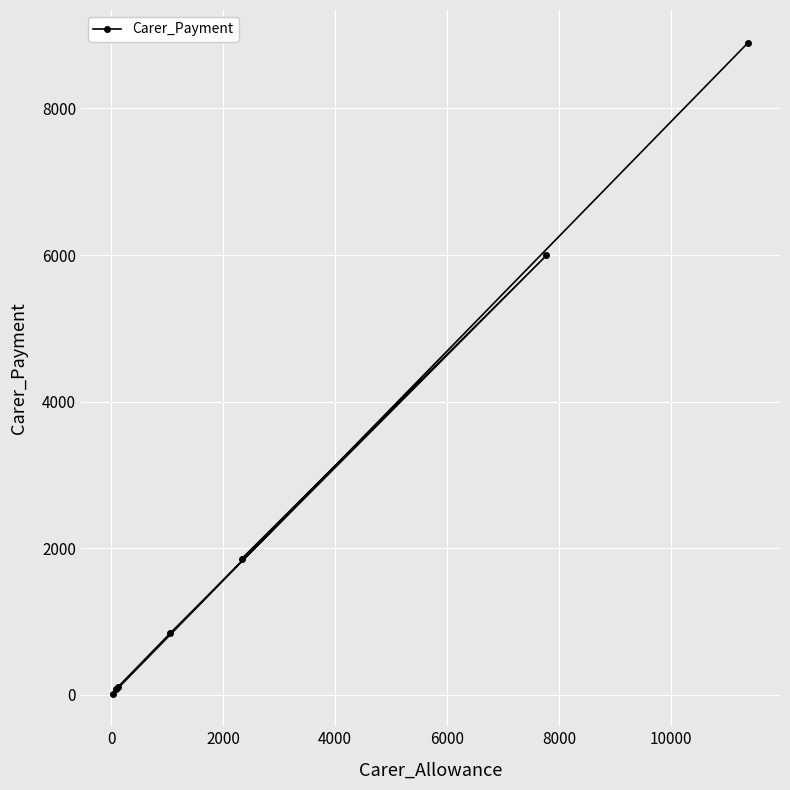

What is the difference between the maximum and minimum values?

8882